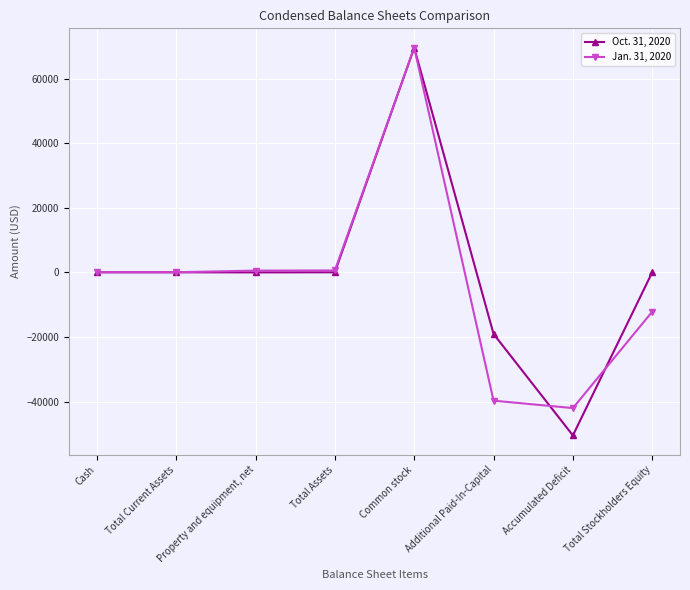

Rank the series at Additional Paid-In-Capital from highest to lowest value.

Oct. 31, 2020, Jan. 31, 2020